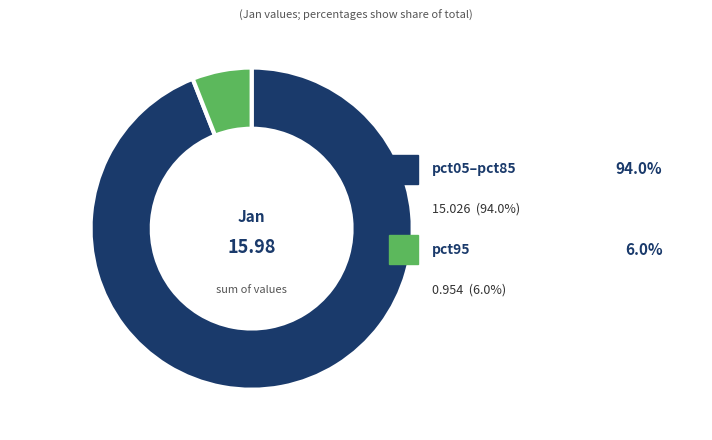

Does pct25 account for over 50% of the chart?

No